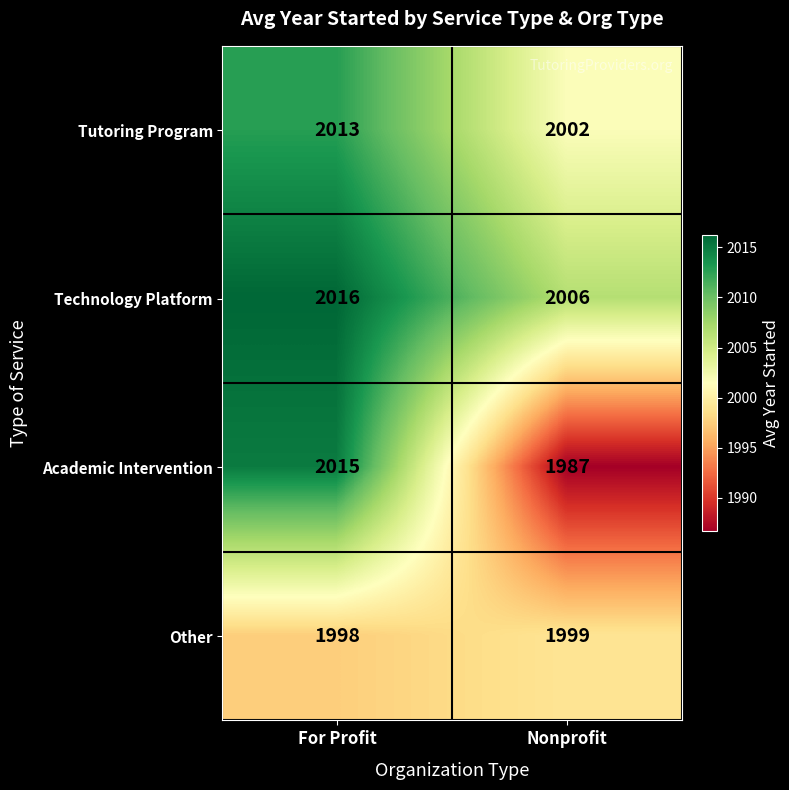

How many data points does each series have?

2